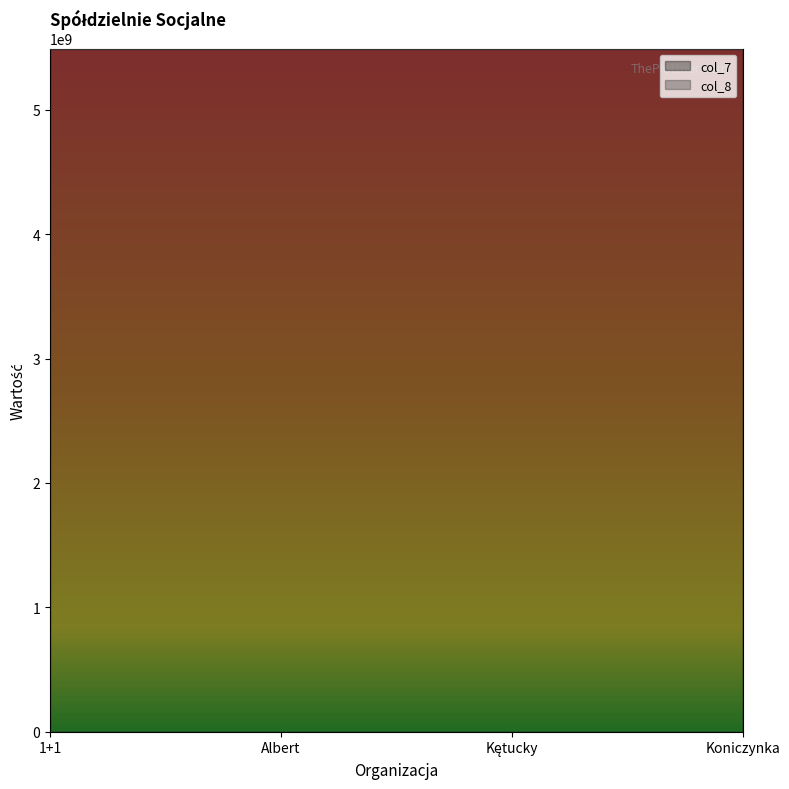

Is this an area chart (filled region under the line)?

No